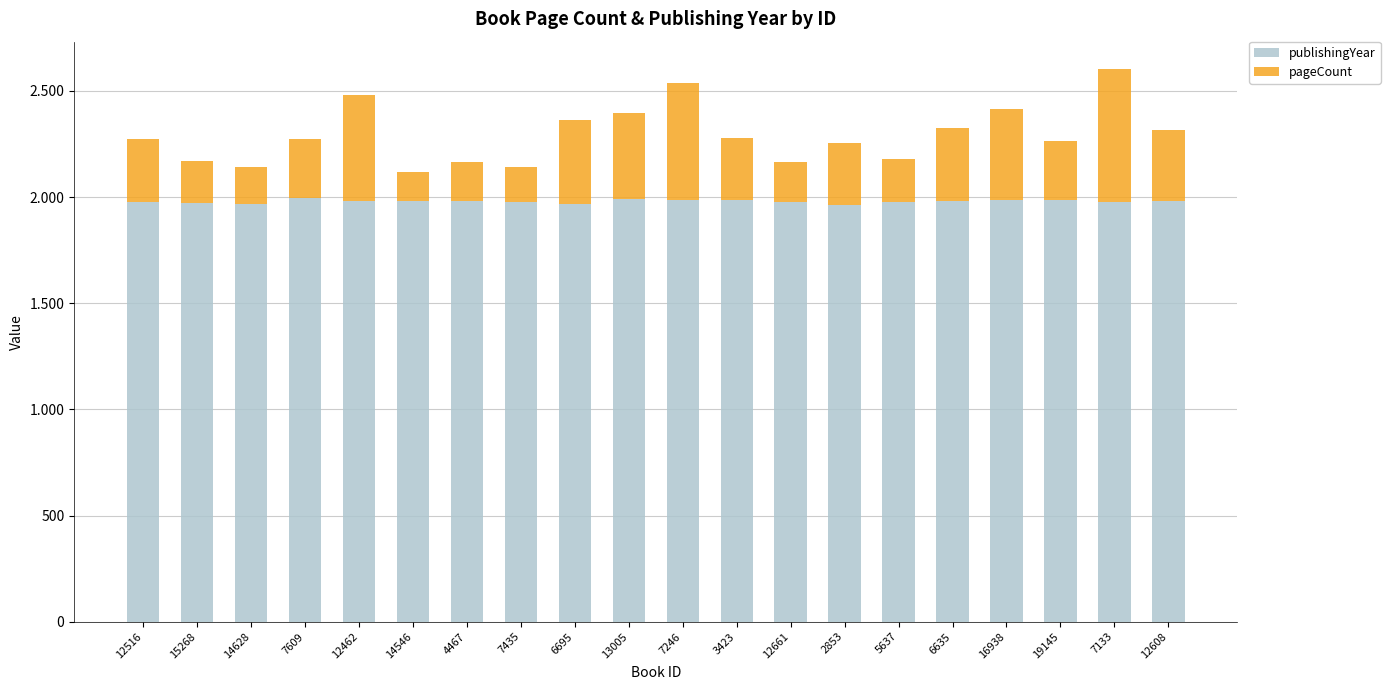

What is the label of the 6th bar from the right?

5637